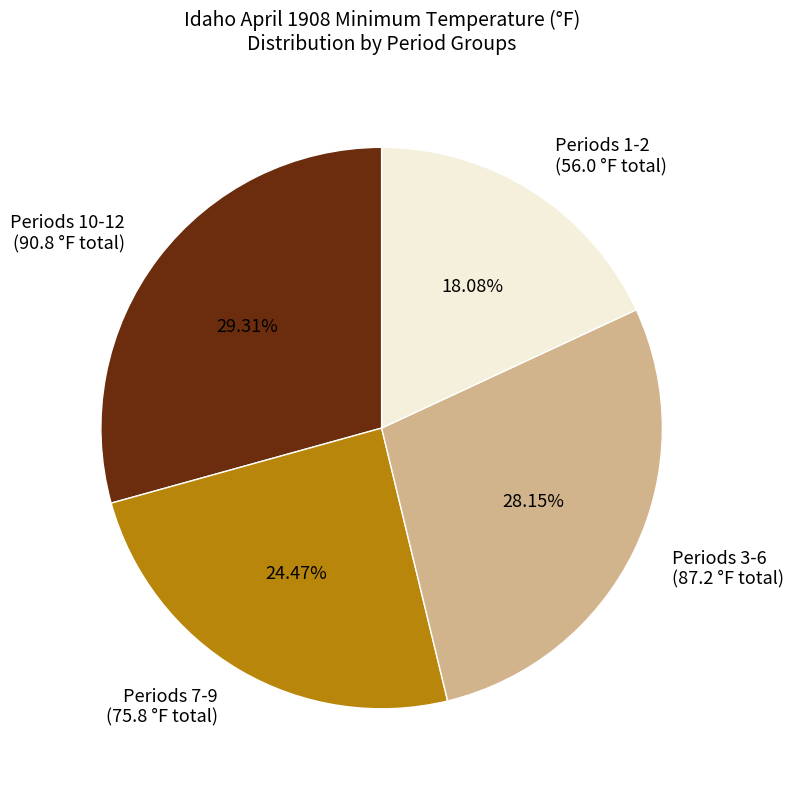

Which category has the biggest portion of the pie?

Periods 10-12 (90.8 °F total)